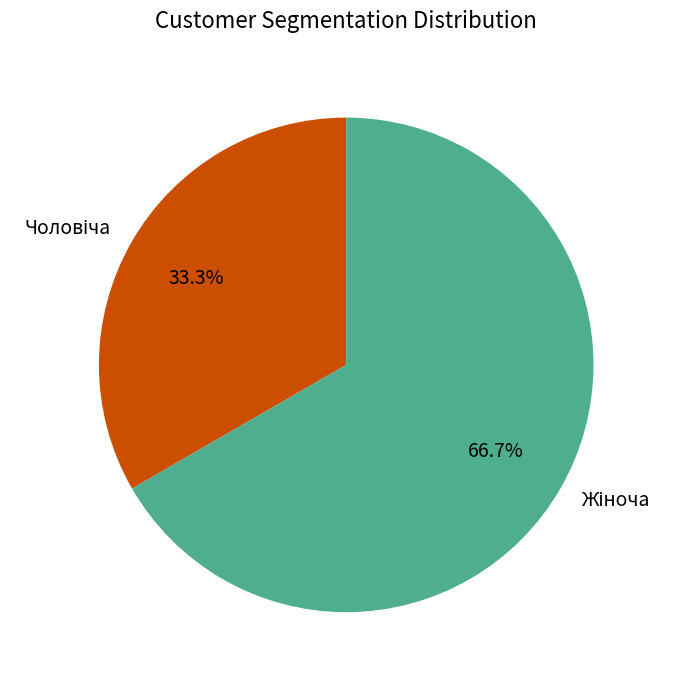

Is there a majority slice in this chart?

Yes